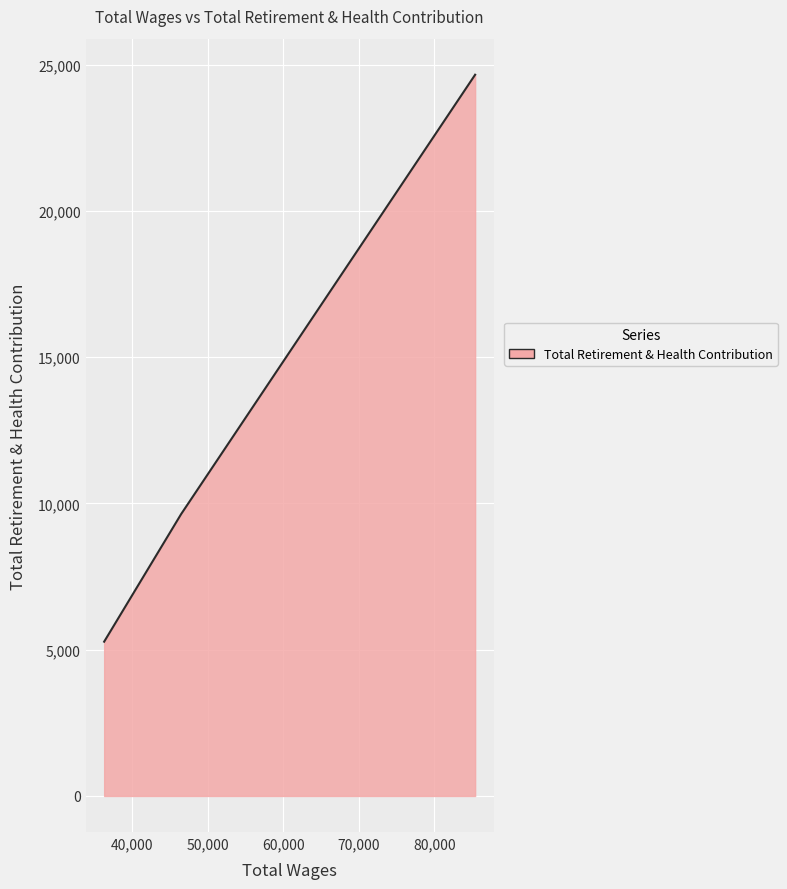

What is the difference between the maximum and minimum values?

19381